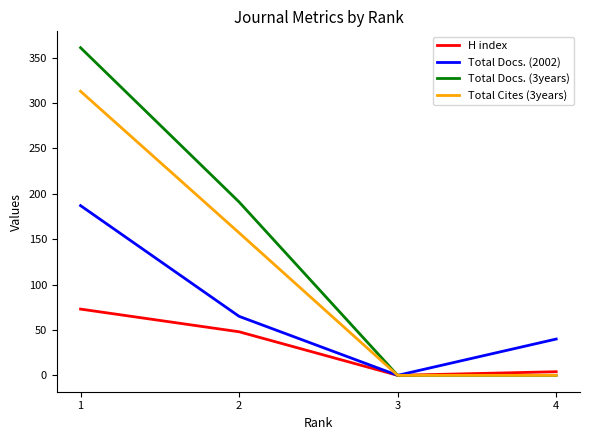

Rank the series at 1 from highest to lowest value.

Total Docs. (3years), Total Cites (3years), Total Docs. (2002), H index